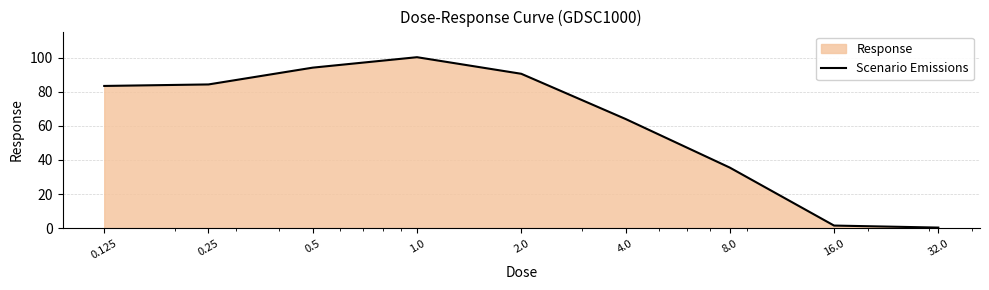

Count the number of data series in this chart.

1